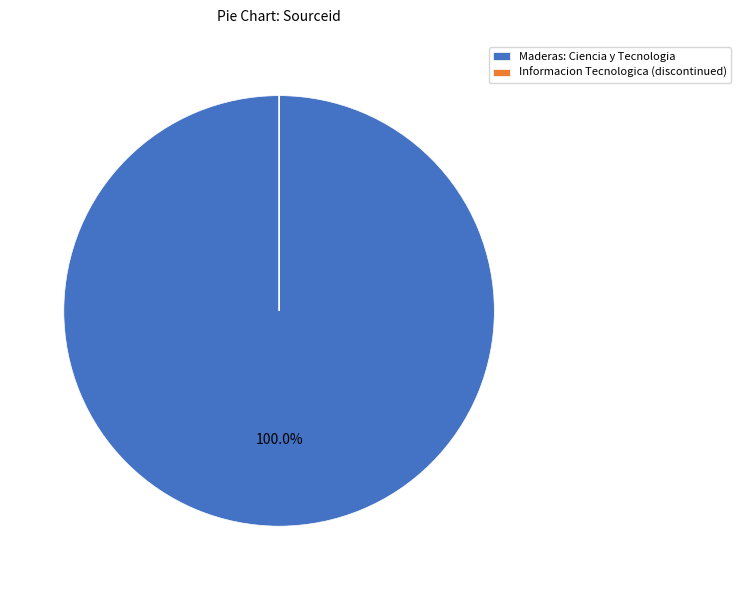

Is Maderas: Ciencia y Tecnologia the majority of the pie?

Yes